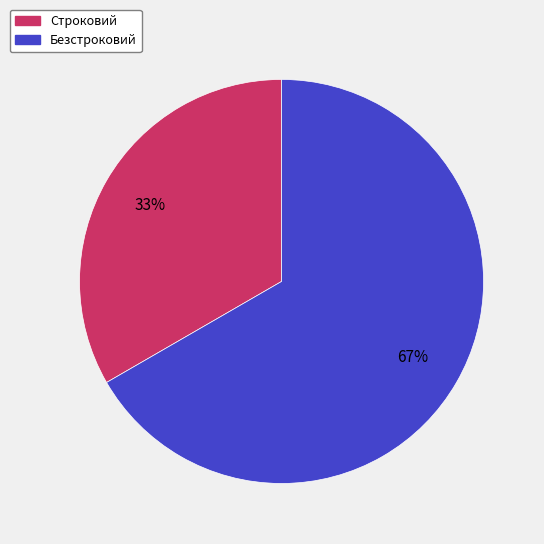

Count the number of slices in the pie.

2